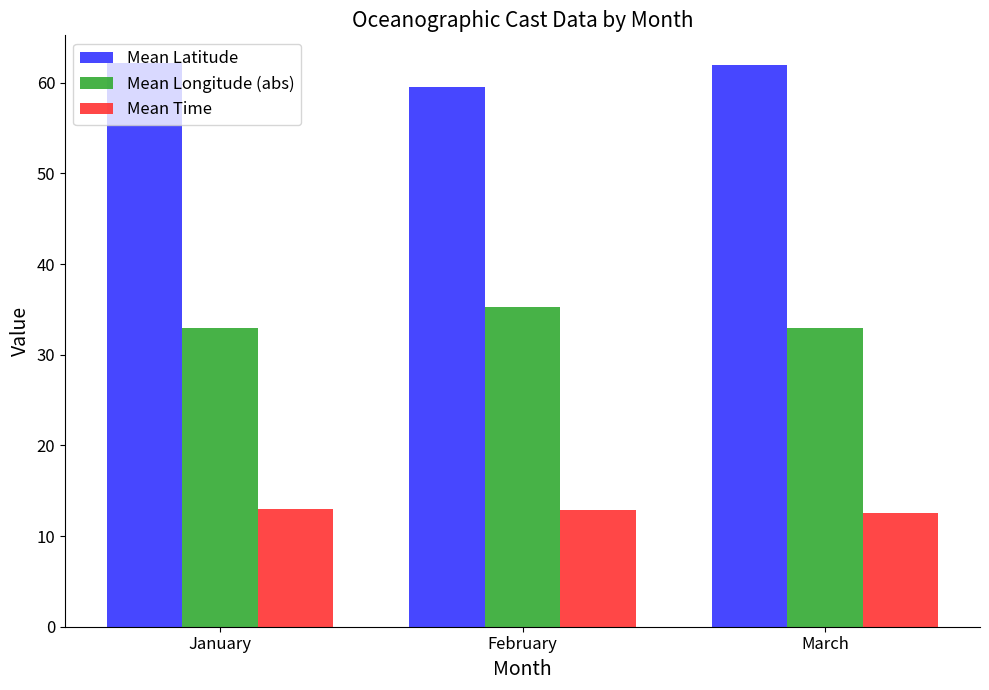

The Mean Longitude (abs) series shows 33.0 at March. True or false?

True